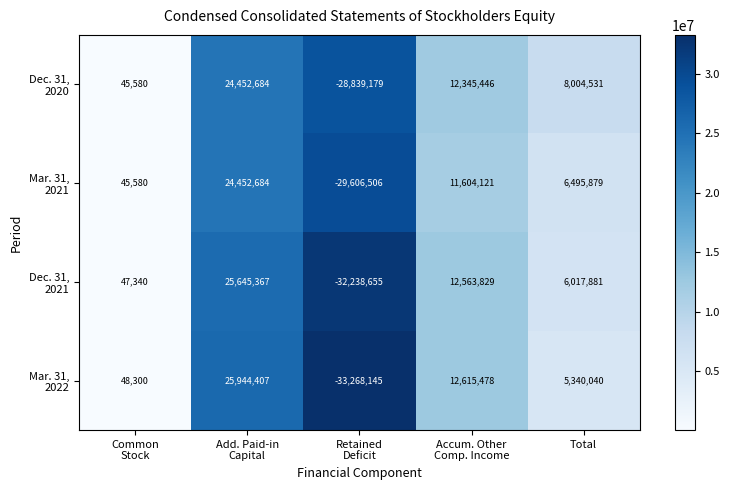

Count the number of data series in this chart.

4